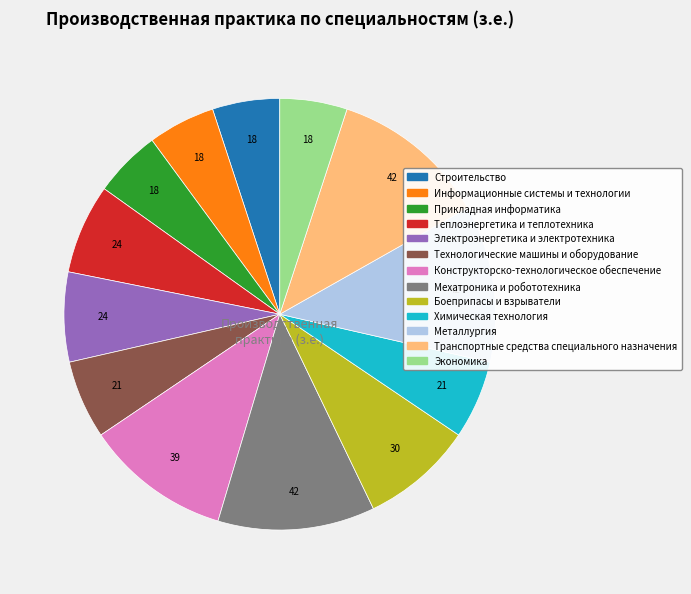

Which has a higher value, Химическая технология or Теплоэнергетика и теплотехника?

Теплоэнергетика и теплотехника